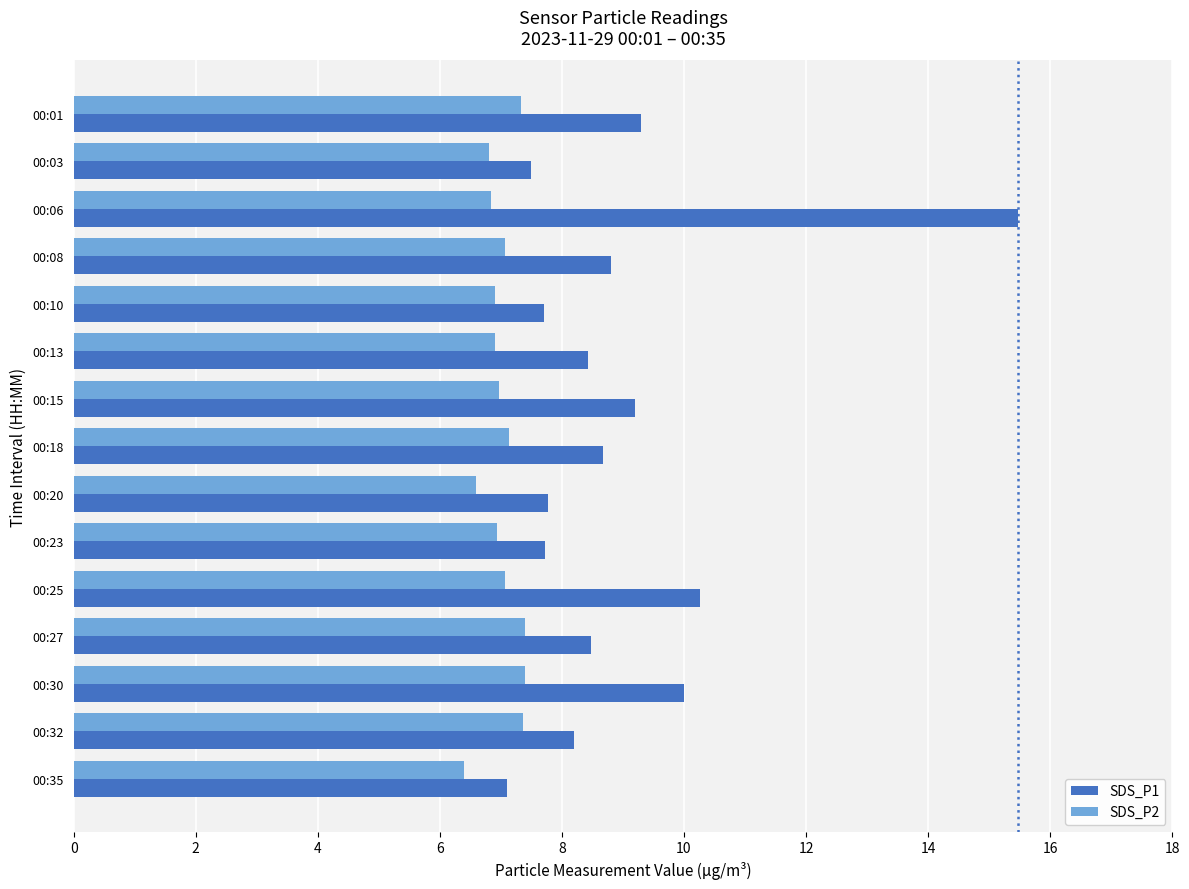

What is the average value of the SDS_P2 series?

7.0